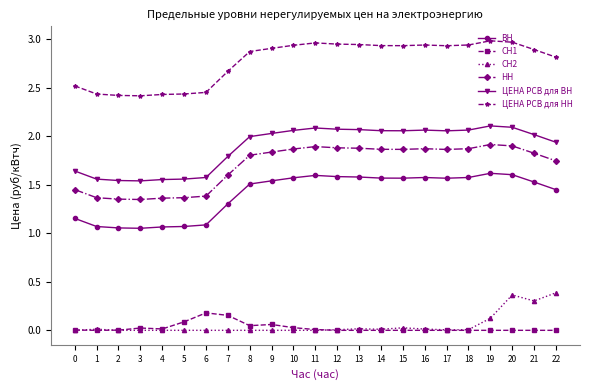

Is the value of ЦЕНА РСВ для ВН at 16 greater than the value of ВН at 19?

Yes